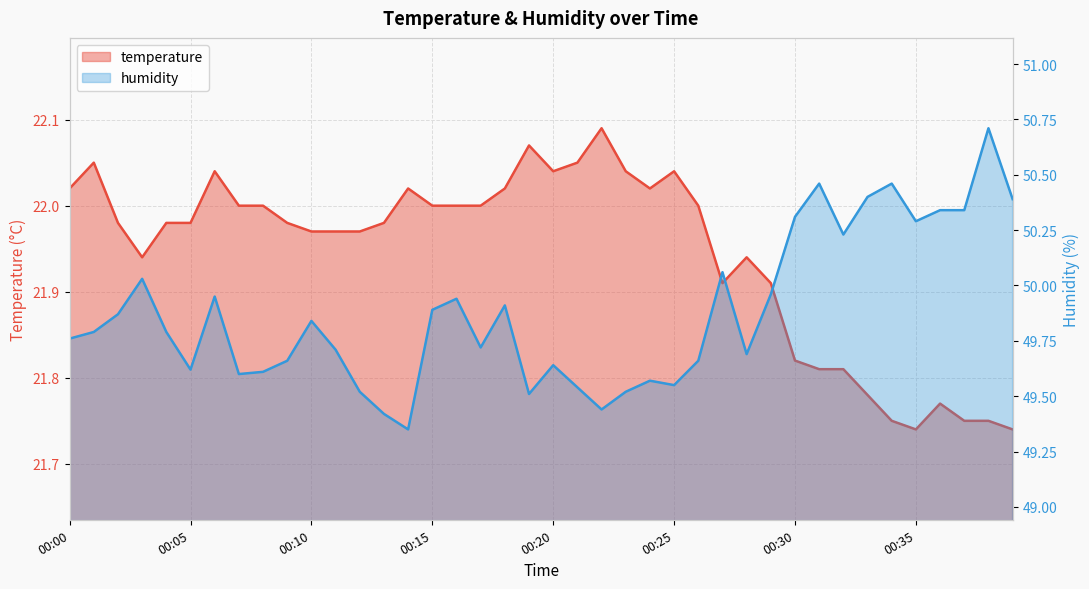

Where is humidity nearest to the value 50?

00:03